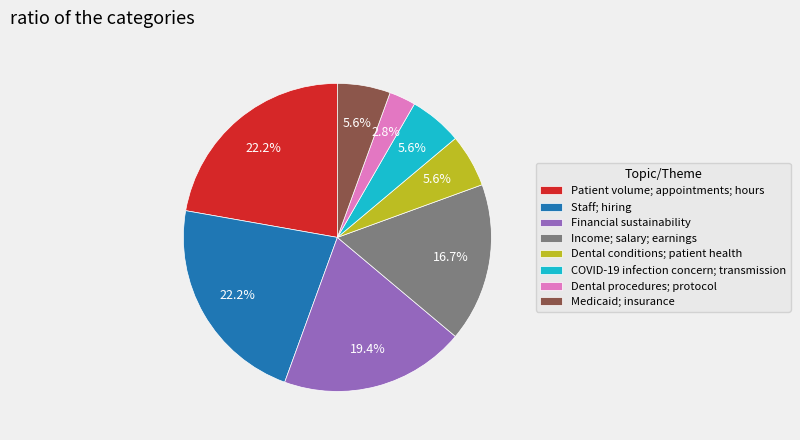

The Dental procedures; protocol slice represents 10% of the pie. True or false?

False